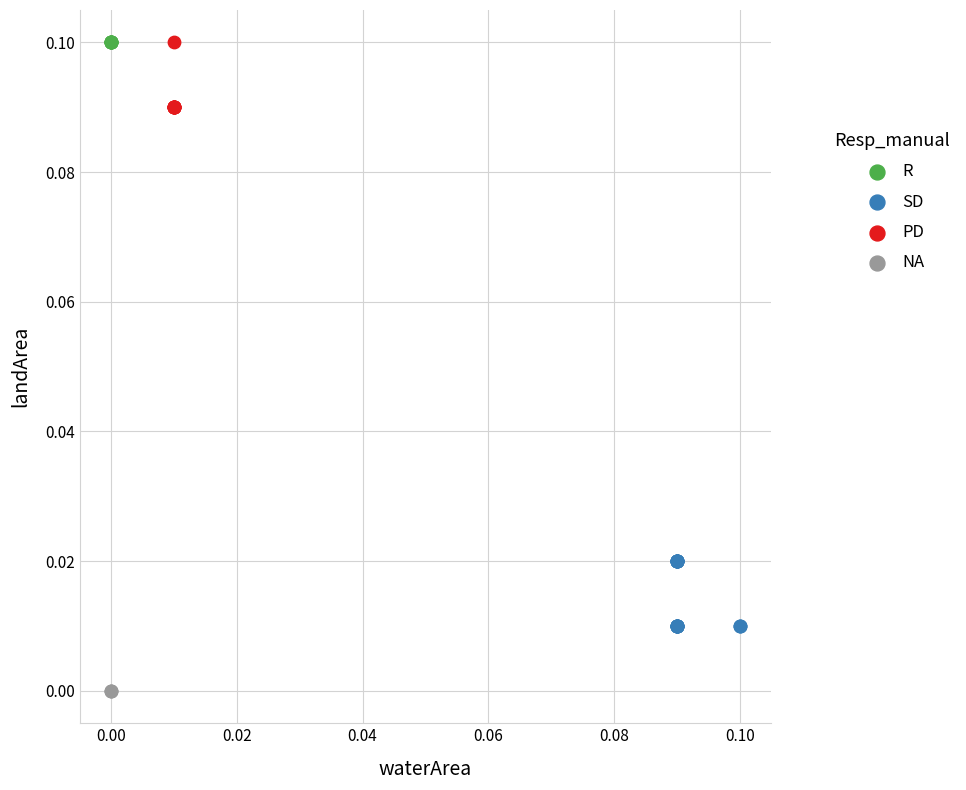

Which series reaches the minimum Y coordinate?

NA